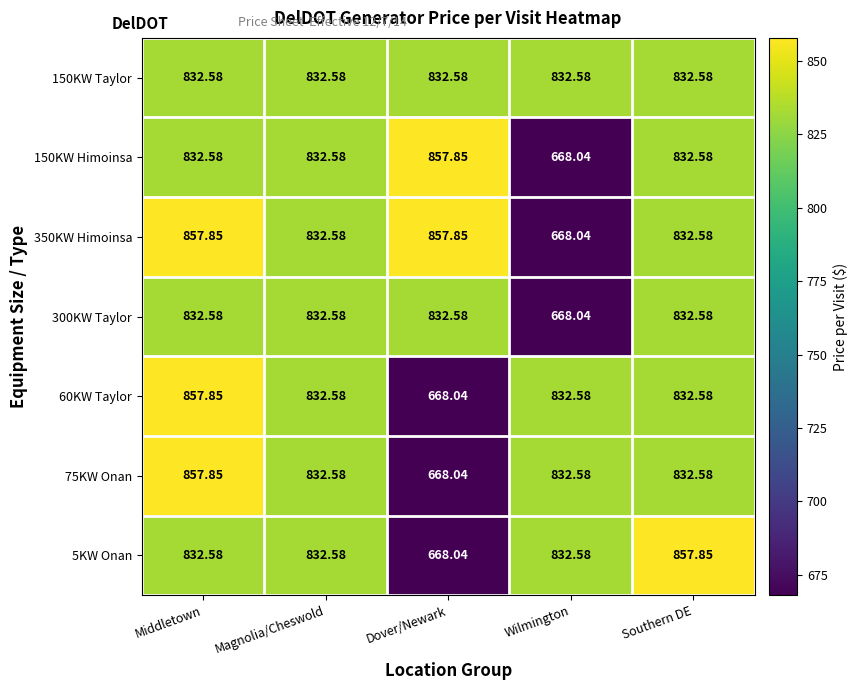

What is the total value across all series at Southern DE?

5853.3